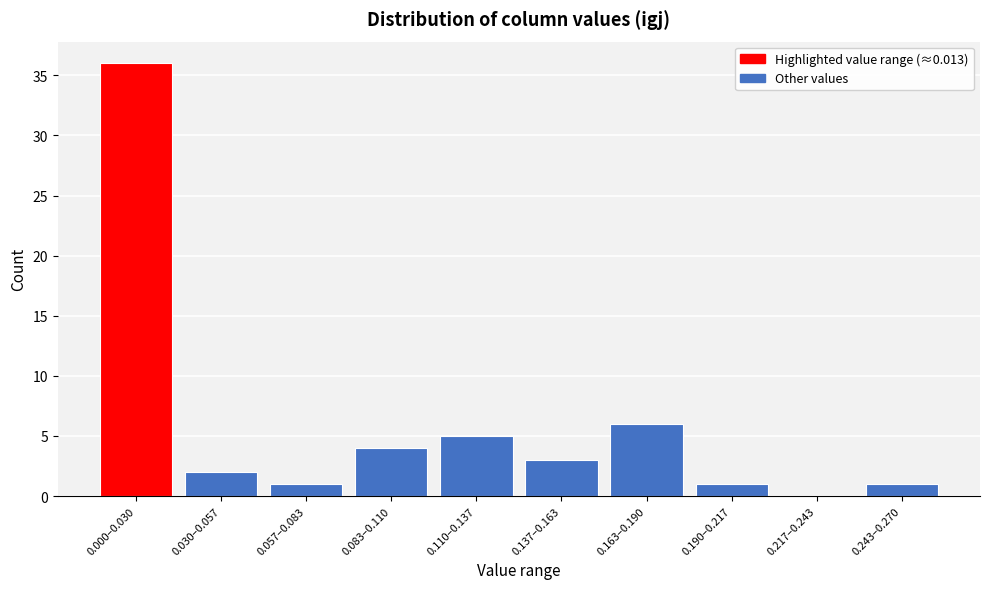

Reading left to right, what are all the values shown in this chart?

0.000–0.030=36	0.030–0.057=2	0.057–0.083=1	0.083–0.110=4	0.110–0.137=5	0.137–0.163=3	0.163–0.190=6	0.190–0.217=1	0.217–0.243=0	0.243–0.270=1